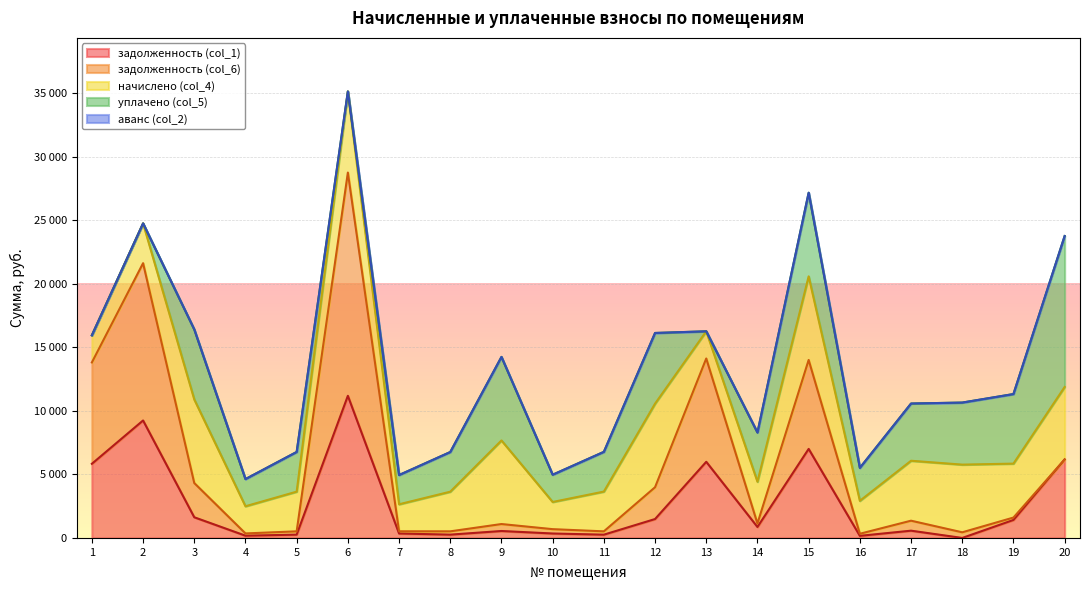

True or false: уплачено (col_5) has more than 0 interior local peaks.

True